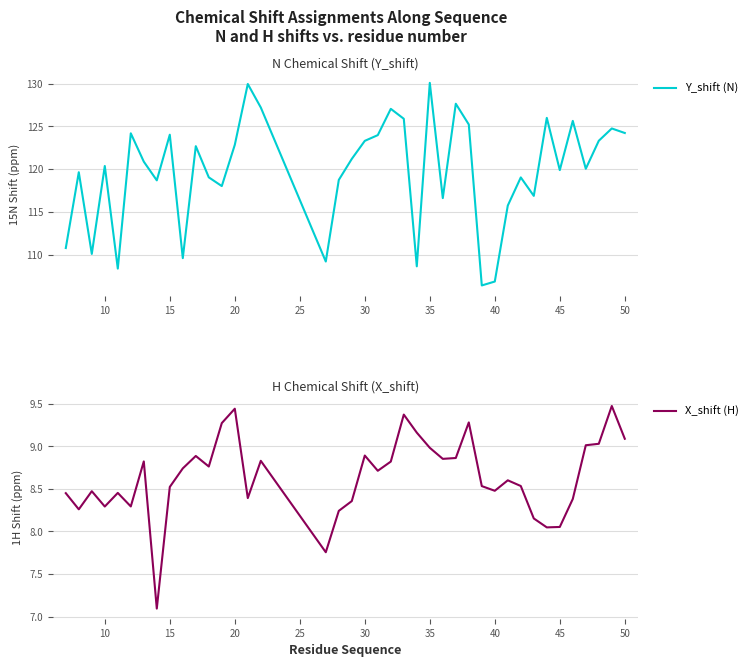

What is the minimum value for Y_shift (N)?

106.4